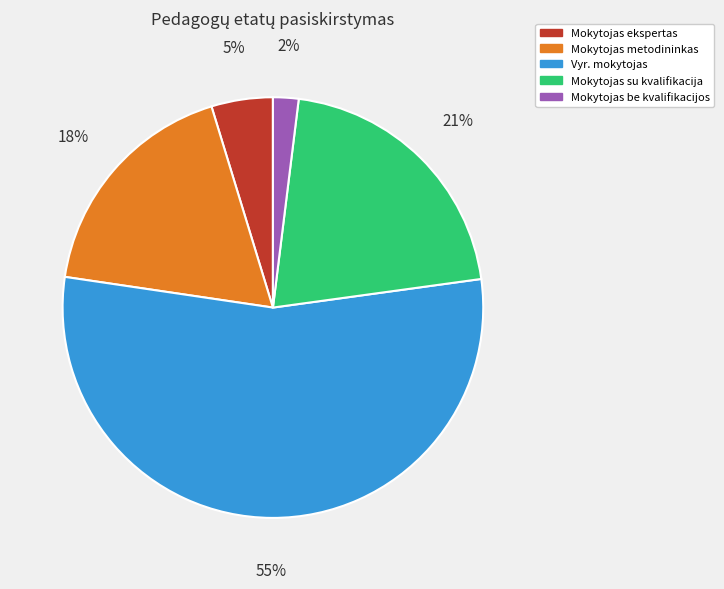

Count the number of slices in the pie.

5